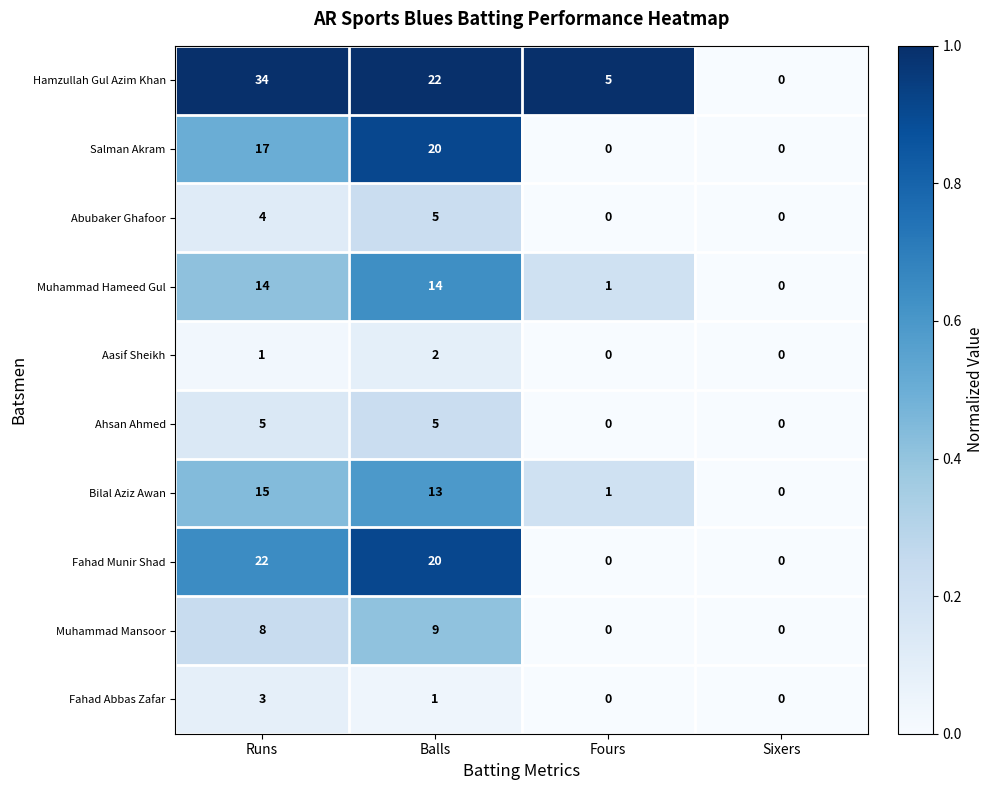

At Runs, list the series in order from smallest to largest.

Aasif Sheikh, Fahad Abbas Zafar, Abubaker Ghafoor, Ahsan Ahmed, Muhammad Mansoor, Muhammad Hameed Gul, Bilal Aziz Awan, Salman Akram, Fahad Munir Shad, Hamzullah Gul Azim Khan